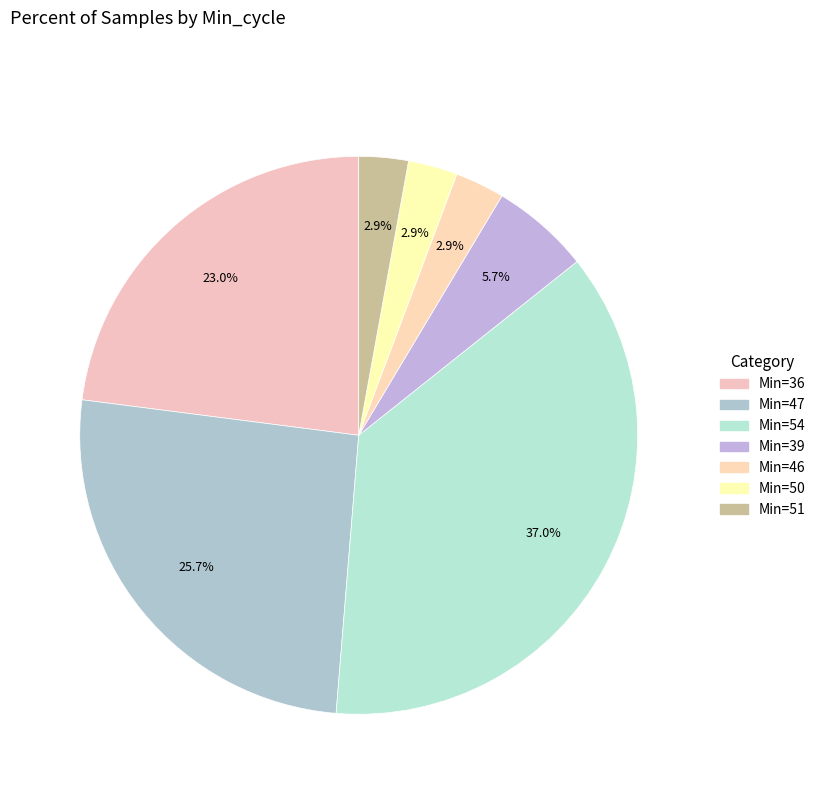

To the nearest percent, what is the difference between the largest and smallest slice percentages?

34%